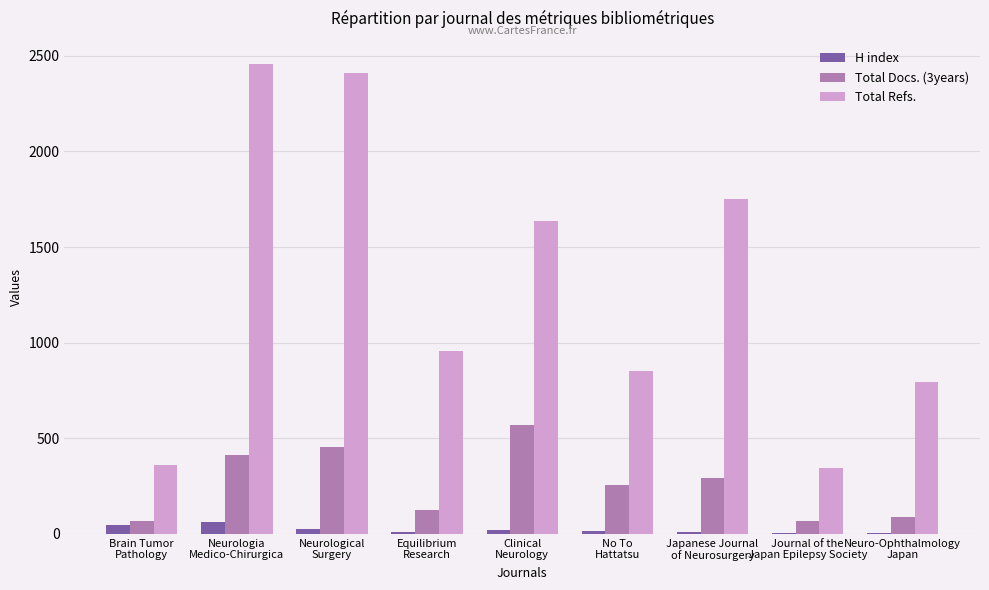

Which series has the largest total across all categories?

Total Refs.